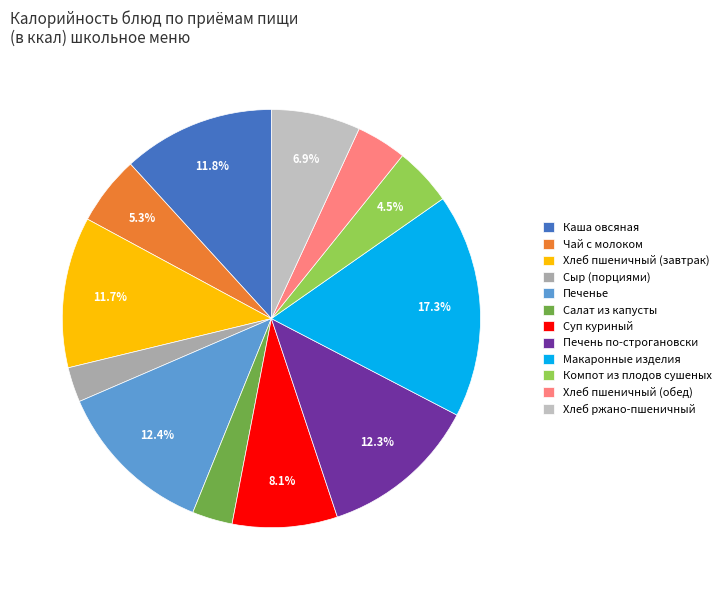

Count the number of slices in the pie.

12